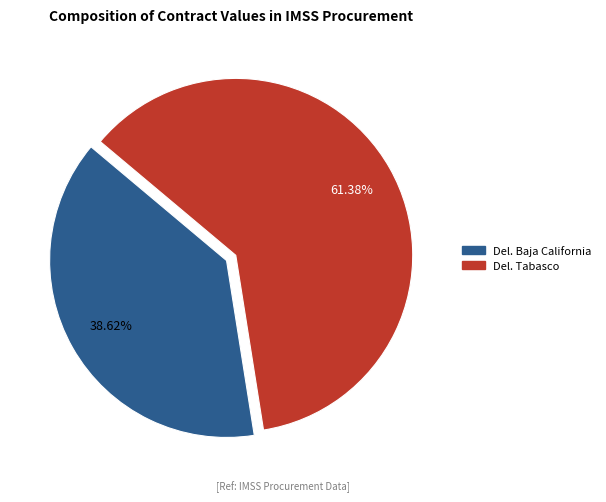

Does any single category account for the majority?

Yes